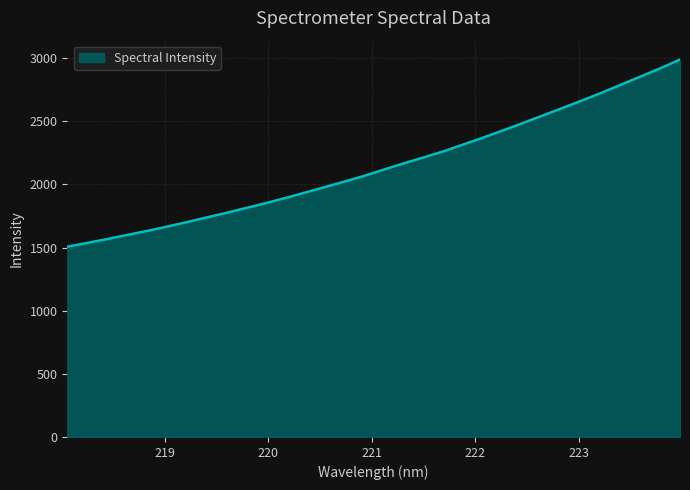

What is the minimum value shown in the chart?

1506.6